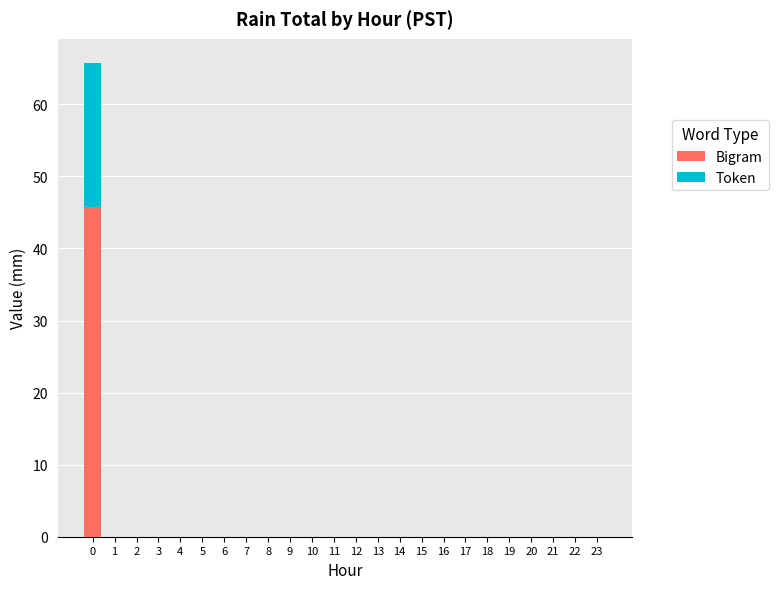

What is the sum of the Bigram values at 15 and 0?

45.8